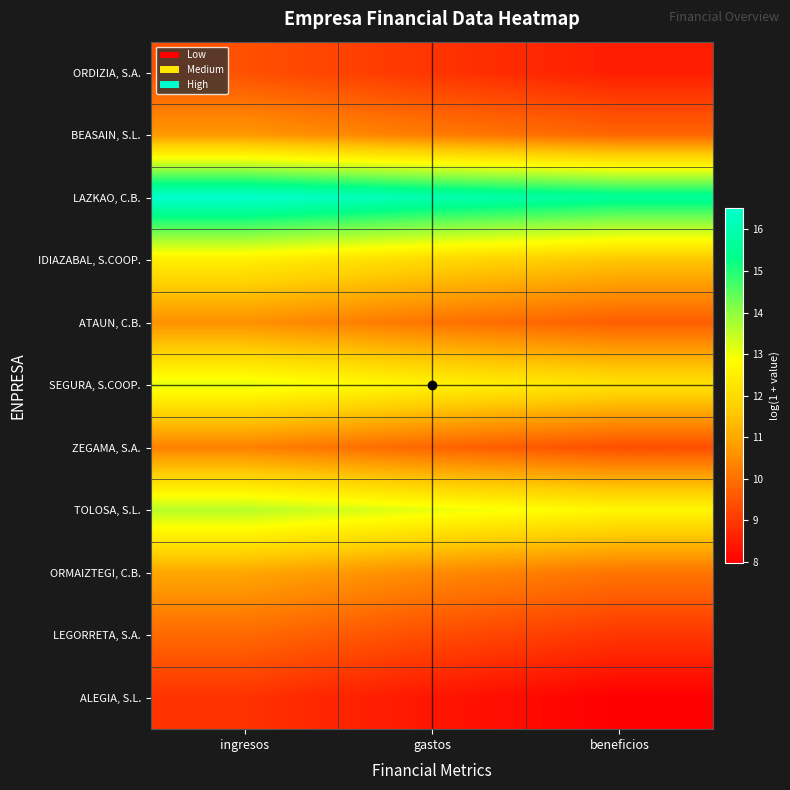

Between ingresos and gastos, which is larger?

ingresos